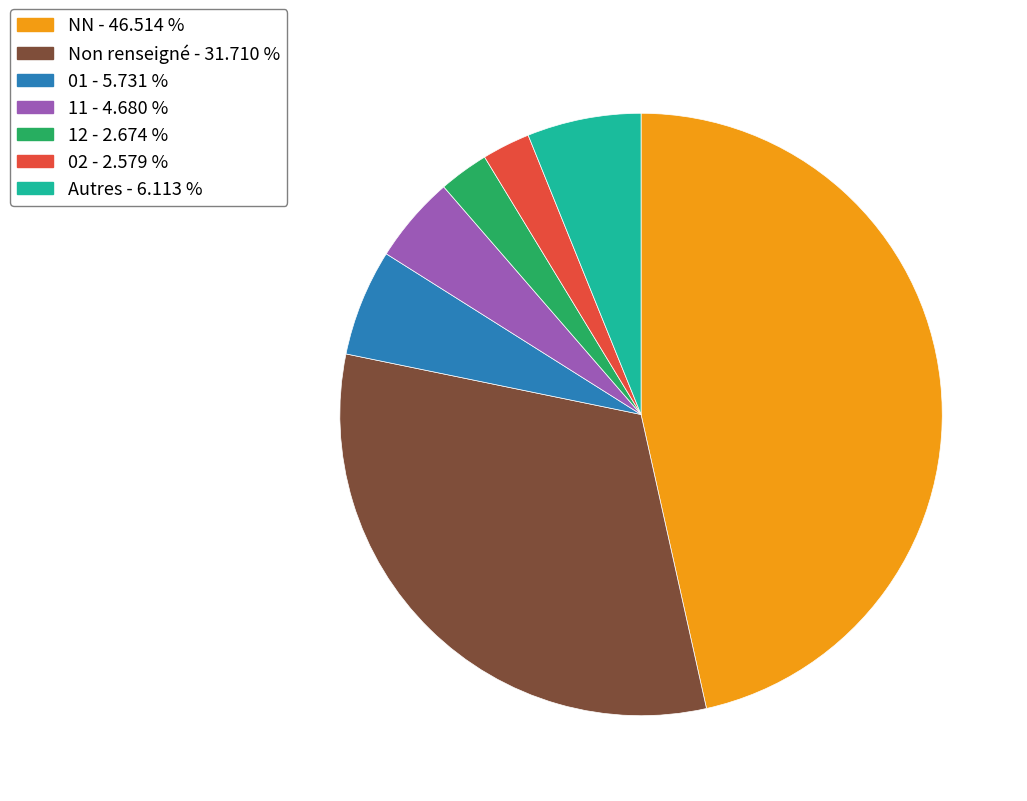

Is there a majority slice in this chart?

No